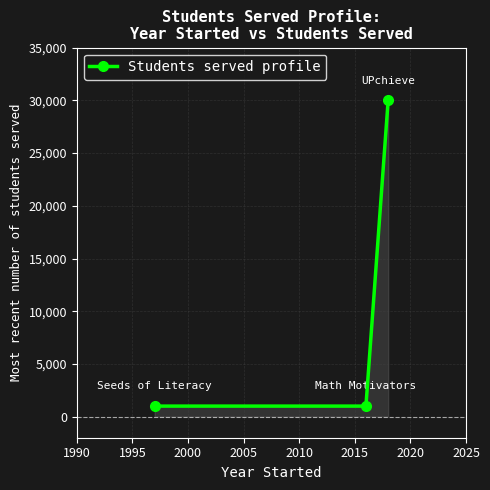

Does the chart display data point markers on the line(s)?

Yes